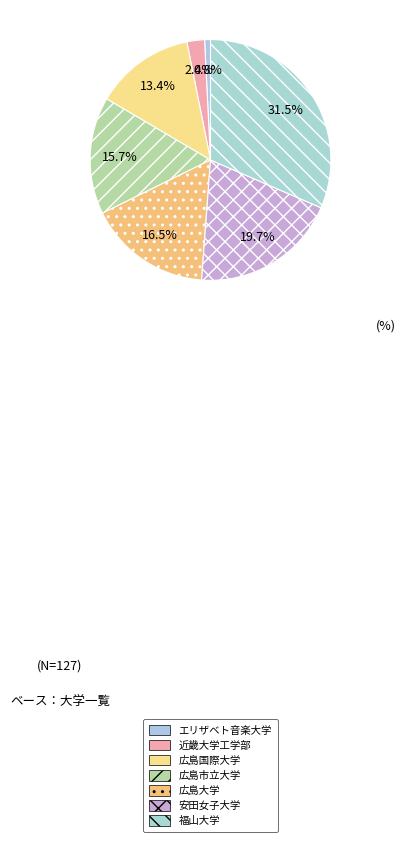

How many slices are in this pie chart?

7